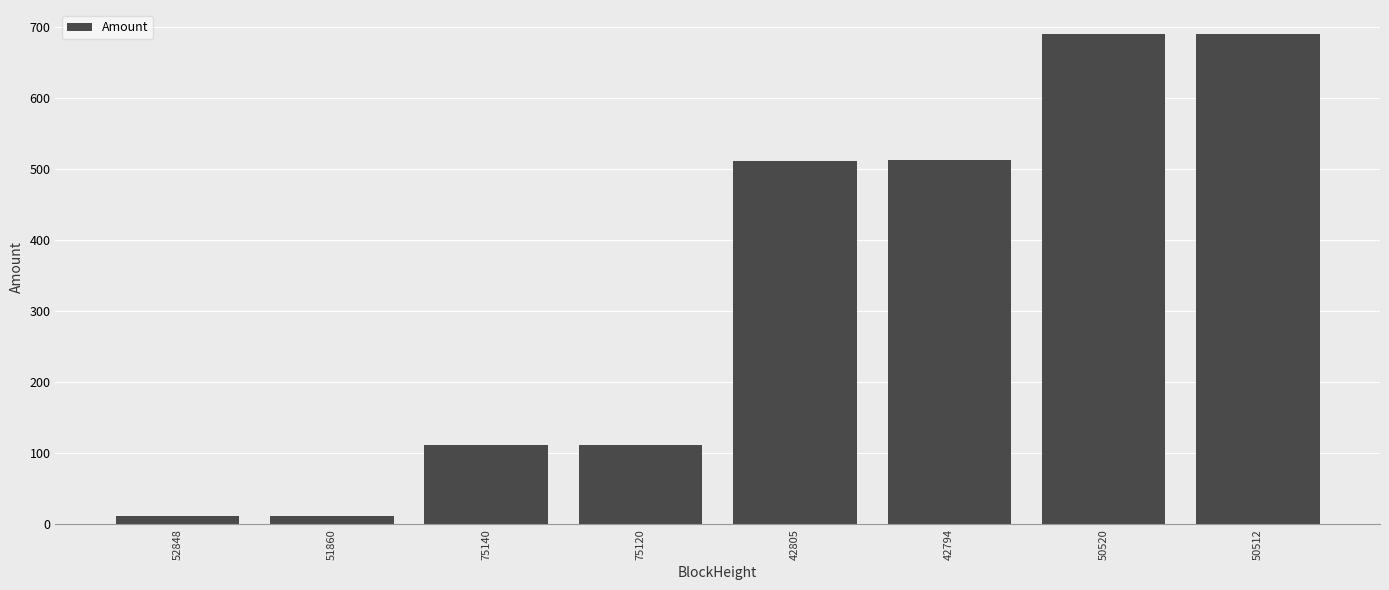

What is the label of the 3rd bar from the right?

42794